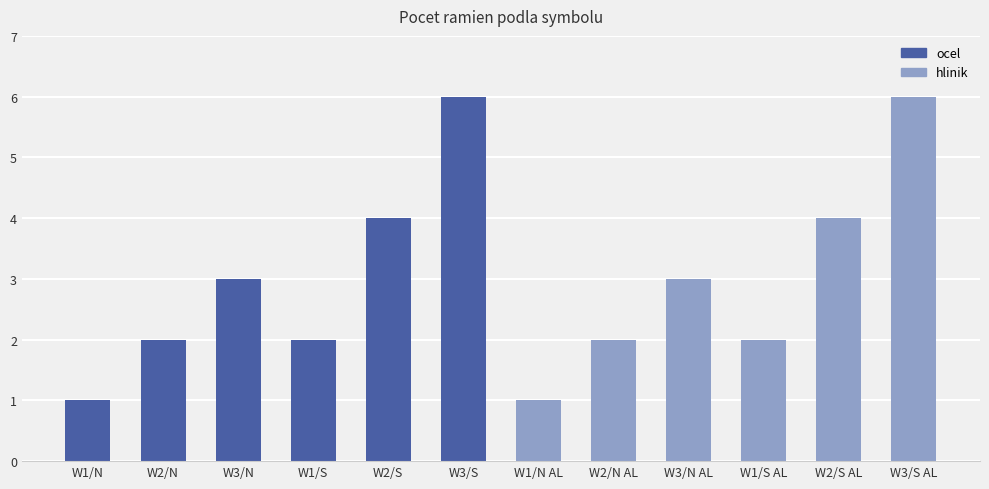

What is the difference between the maximum and minimum values?

5